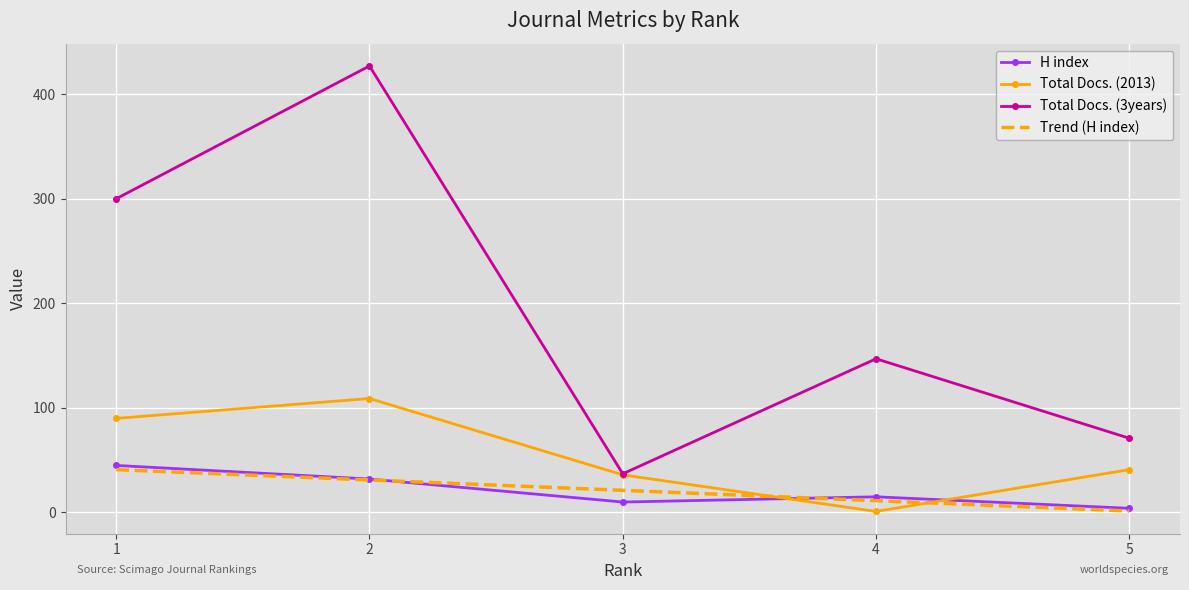

What is the difference between the second highest and minimum values in the H index series?

28.0